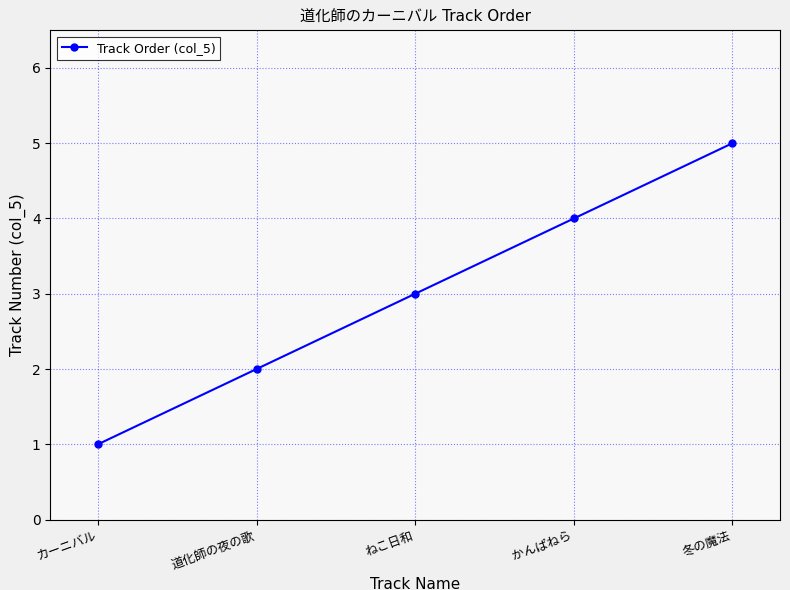

What is the value of the 1st point from the left?

1